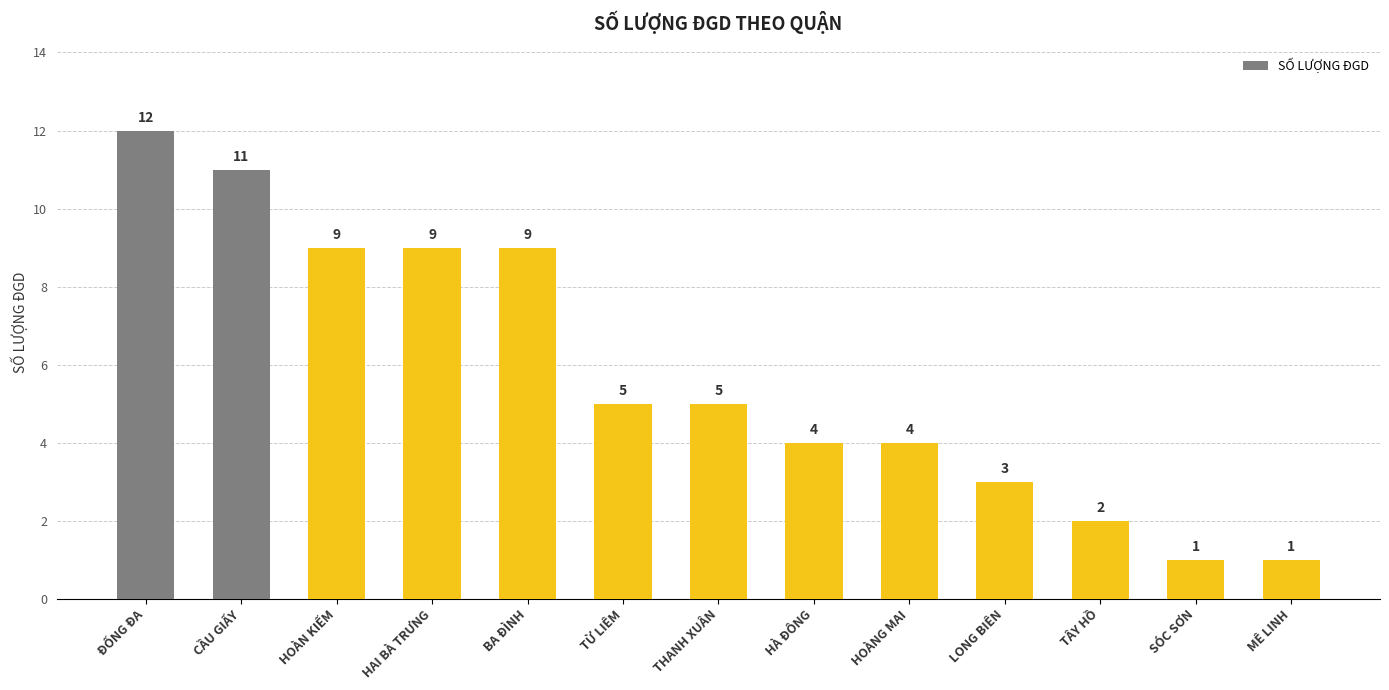

Is it true that the value at HOÀN KIẾM is 3?

False